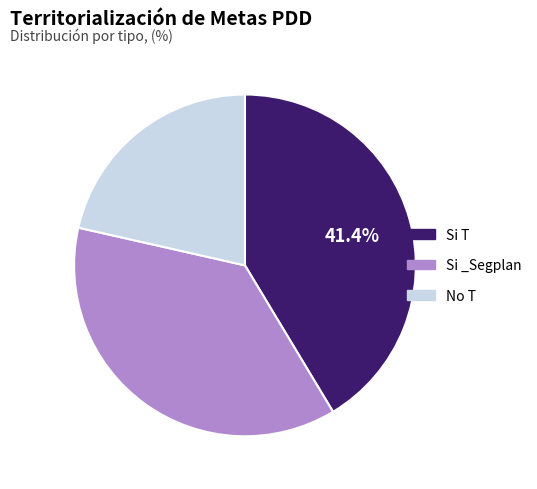

What is the ratio of the value at Si _Segplan to the value at Si T?

0.9